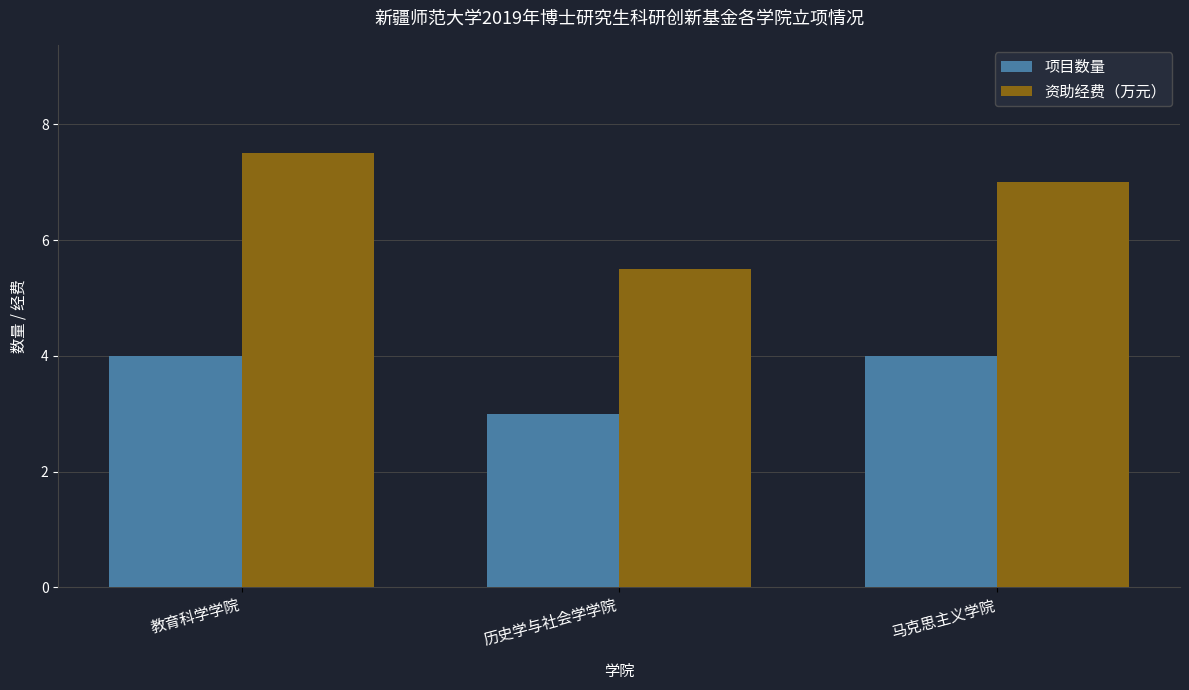

At which label does 资助经费（万元） first exceed 7?

教育科学学院